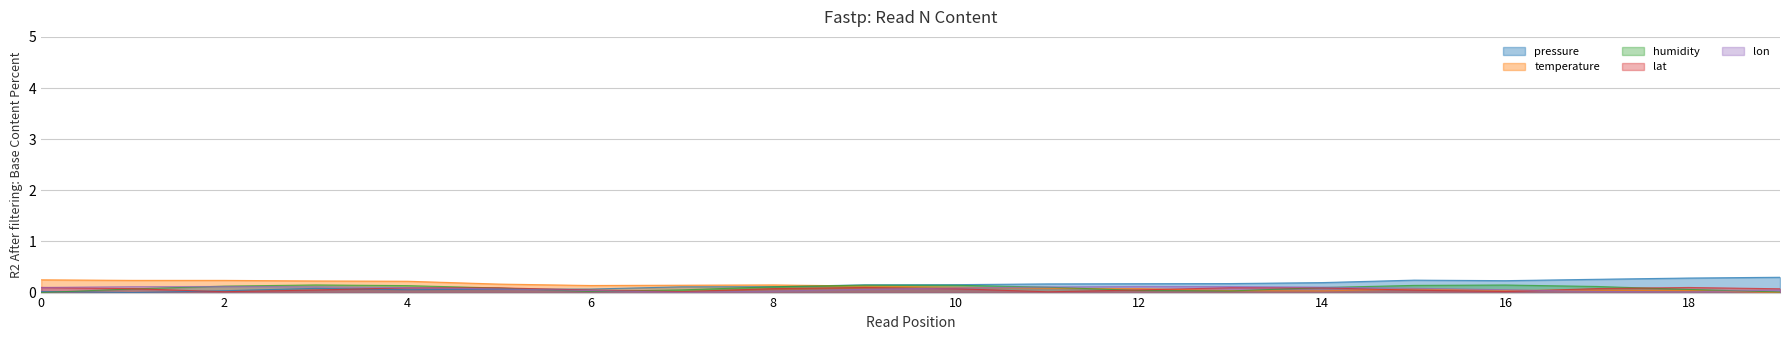

How many values in the temperature series exceed 0?

19